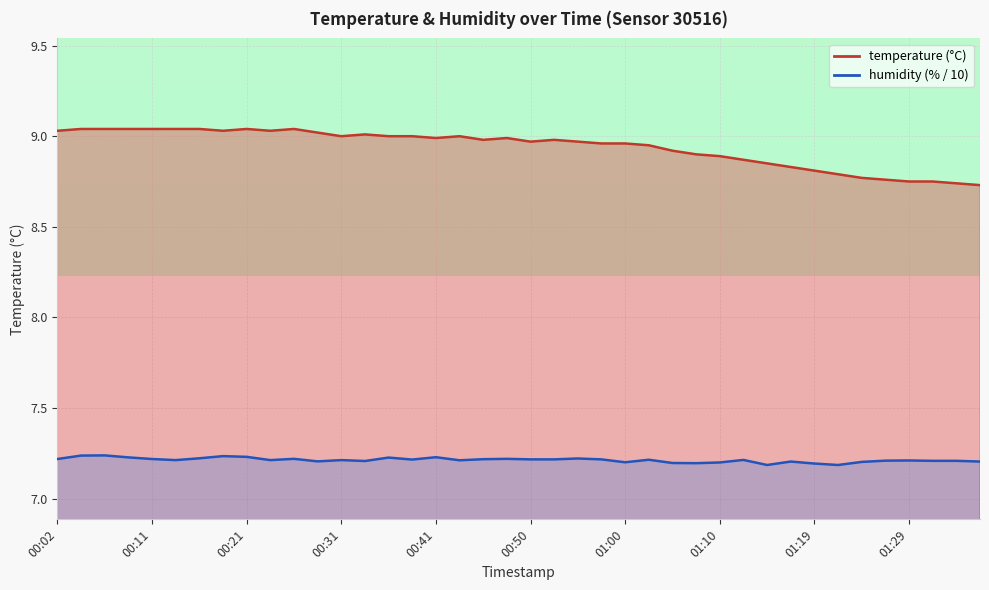

Between 00:33 and 00:21, which is larger?

00:21